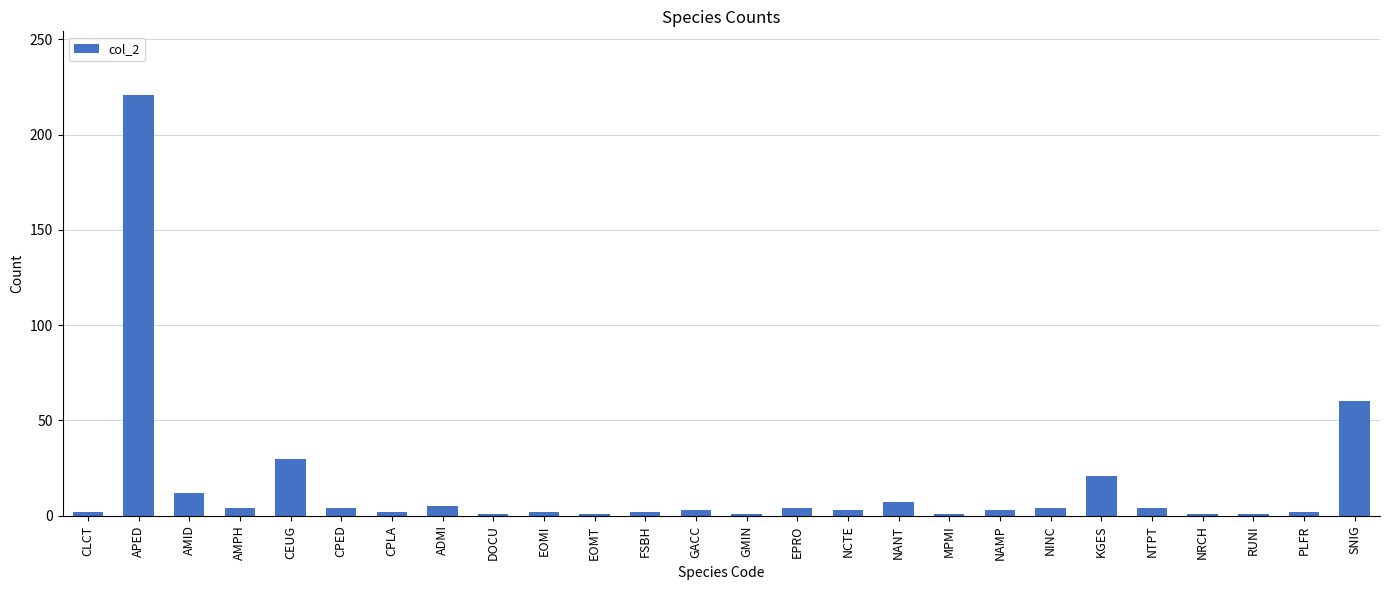

Where is the data nearest to the value 111?

SNIG